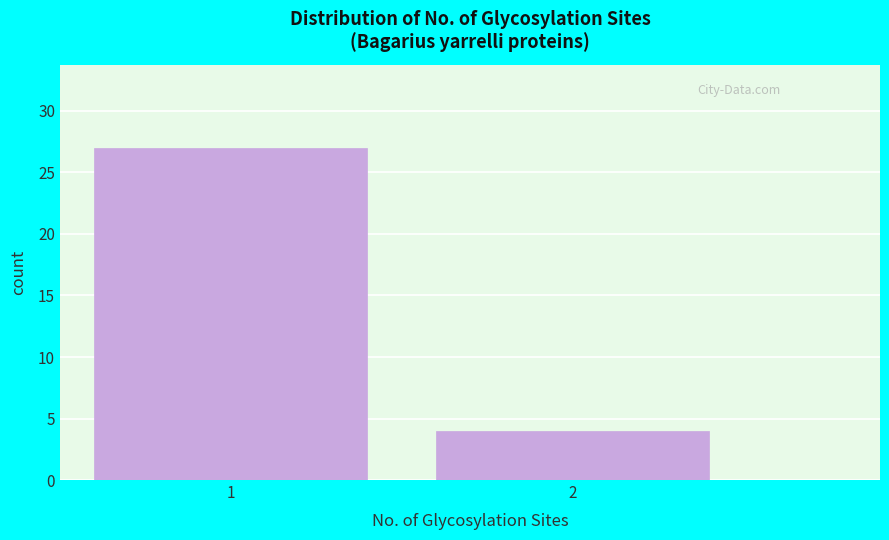

Reading left to right, list all the values displayed in this chart.

1=27	2=4